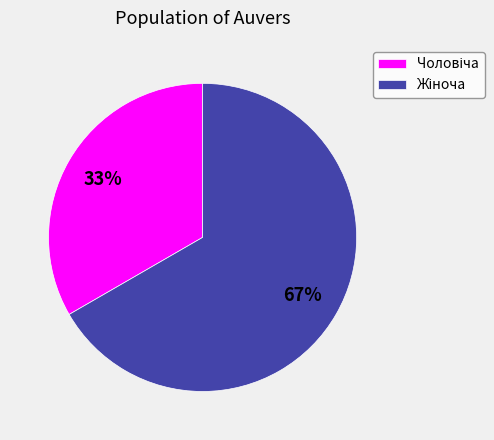

Is there any slice that represents more than half of the pie?

Yes